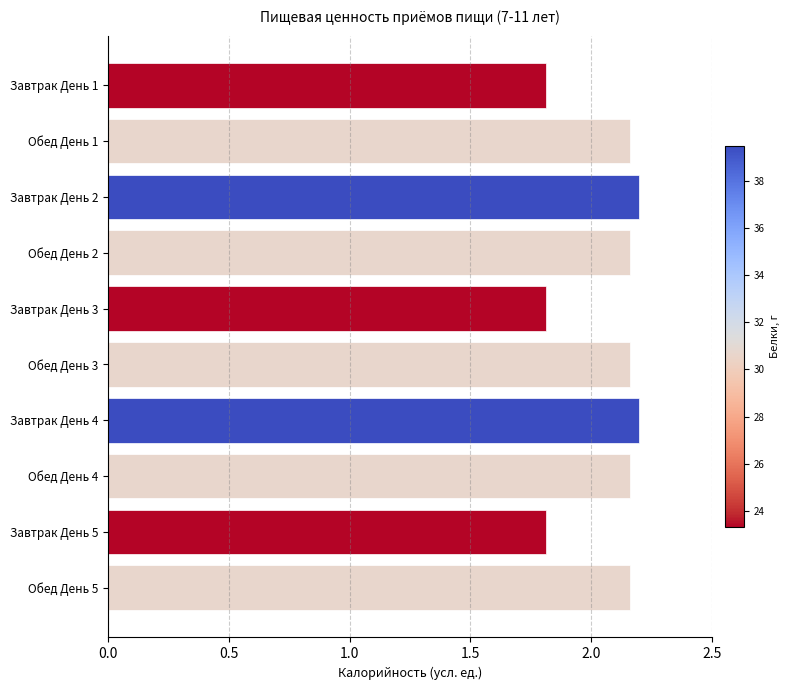

Between Завтрак День 3 and Обед День 3, which is larger?

Обед День 3